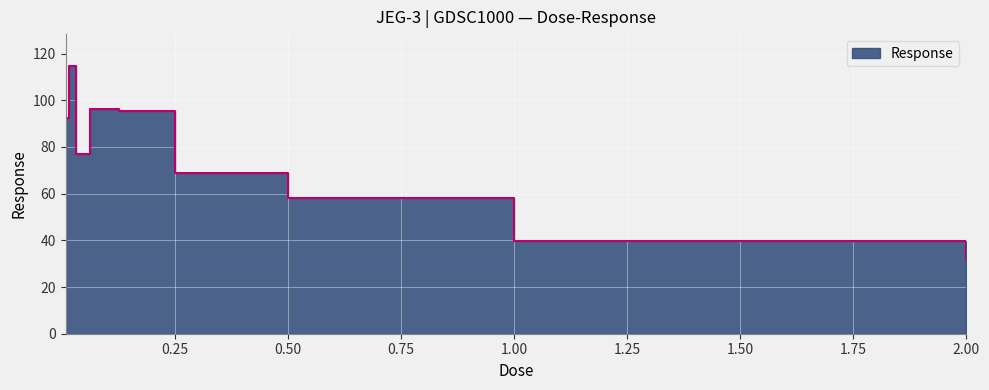

The chart shows a value of 26.1 at 0.25. True or false?

False